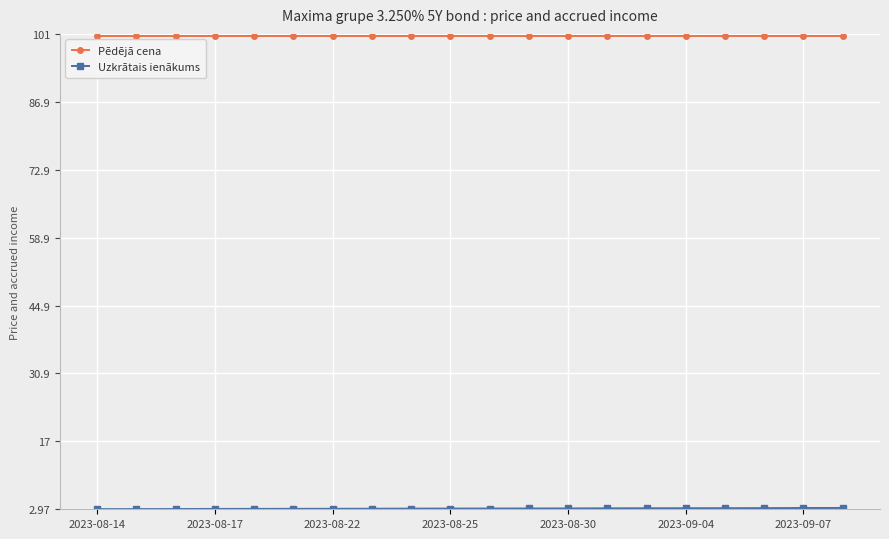

At how many categories does at least one series exceed 96?

20